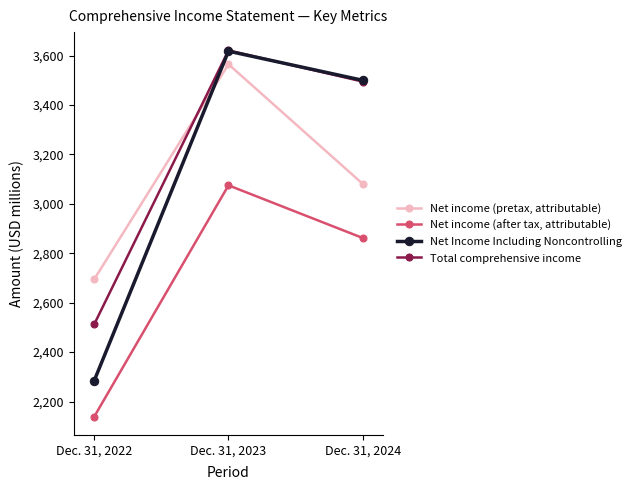

What is the total value across all series at Dec. 31, 2022?

9632